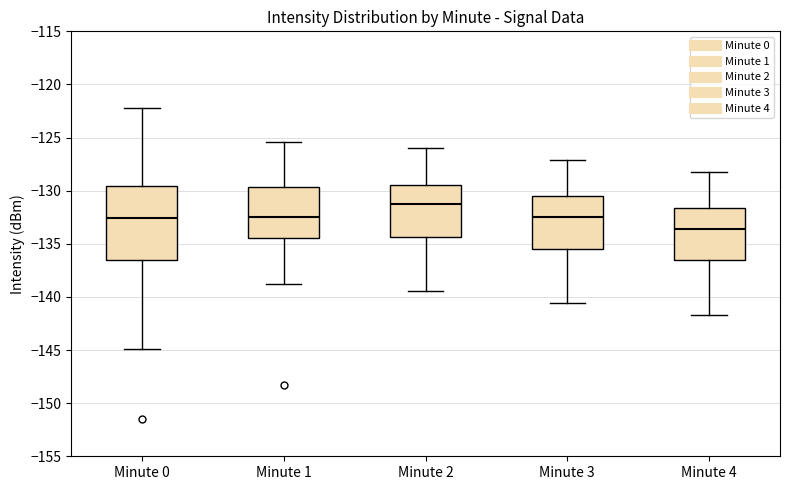

Which box has the lowest median line?

Minute 4